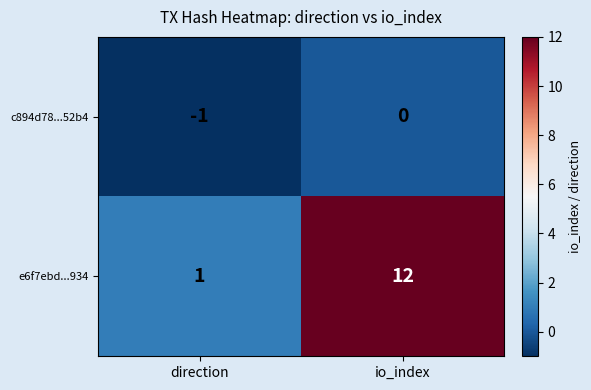

What is the difference between the e6f7ebd...934 values at direction and io_index?

11